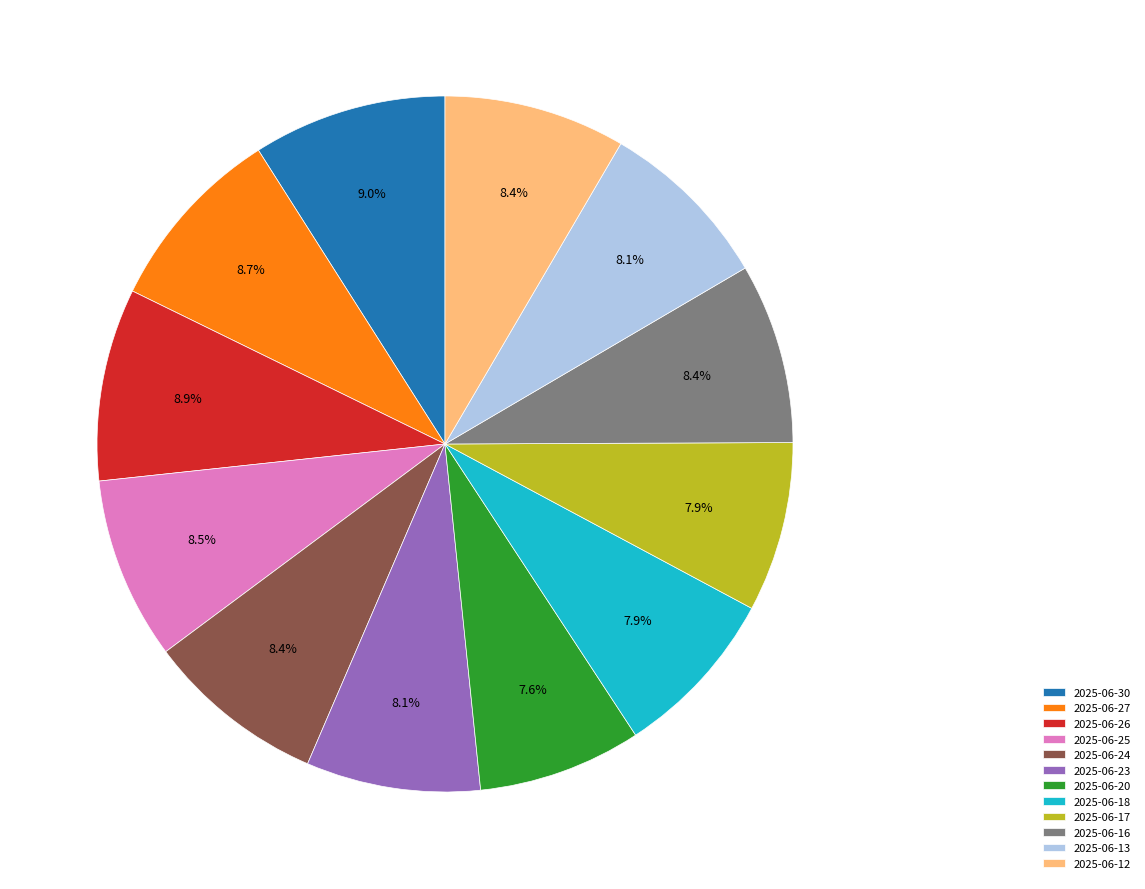

What is the ratio of the value at 2025-06-30 to the value at 2025-06-18?

1.1